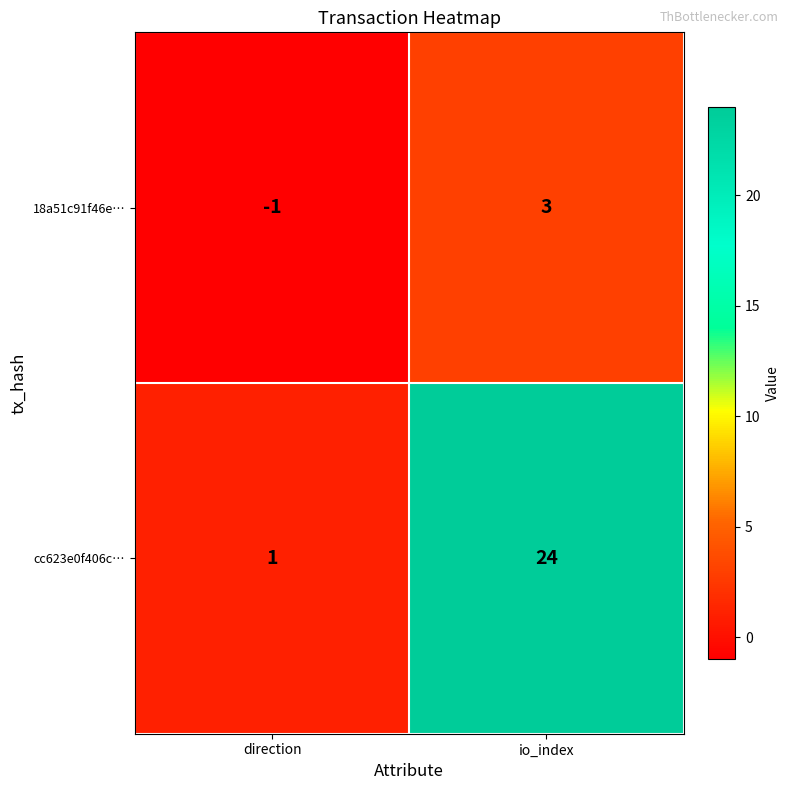

Reading left to right, what are all the values shown in this chart?

18a51c91f46e…: direction=-1	io_index=3
cc623e0f406c…: direction=1	io_index=24